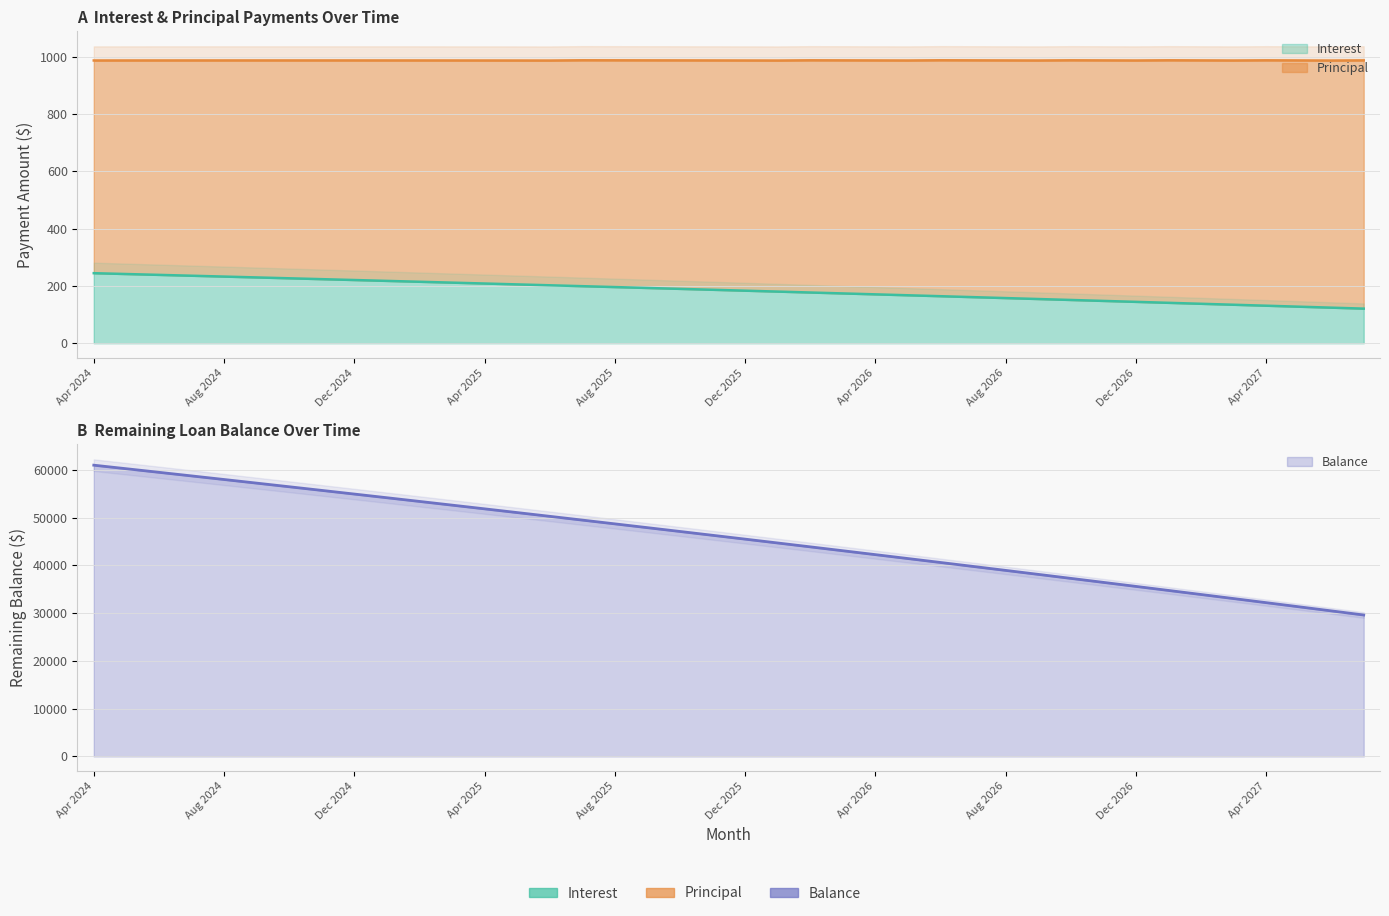

List the labels in order of Interest value, smallest first.

Jul 2027, Jun 2027, May 2027, Apr 2027, Mar 2027, Feb 2027, Jan 2027, Dec 2026, Nov 2026, Oct 2026, Sep 2026, Aug 2026, Jul 2026, Jun 2026, May 2026, Apr 2026, Mar 2026, Feb 2026, Jan 2026, Dec 2025, Nov 2025, Oct 2025, Sep 2025, Aug 2025, Jul 2025, Jun 2025, May 2025, Apr 2025, Mar 2025, Feb 2025, Jan 2025, Dec 2024, Nov 2024, Oct 2024, Sep 2024, Aug 2024, Jul 2024, Jun 2024, May 2024, Apr 2024